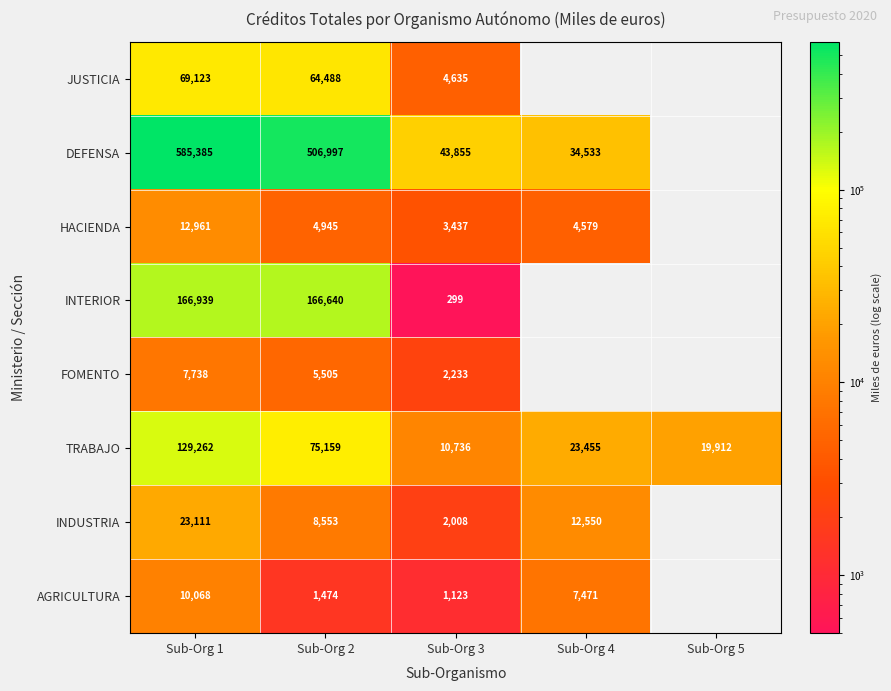

What is the total value across all series at Sub-Org 2?

833761